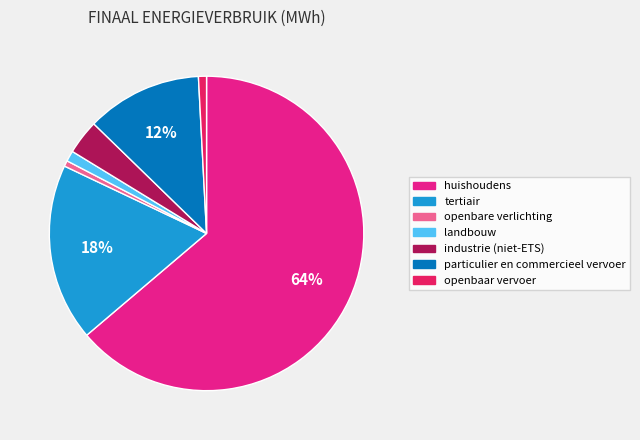

To the nearest percent, what is the combined percentage of openbaar vervoer and tertiair?

19%